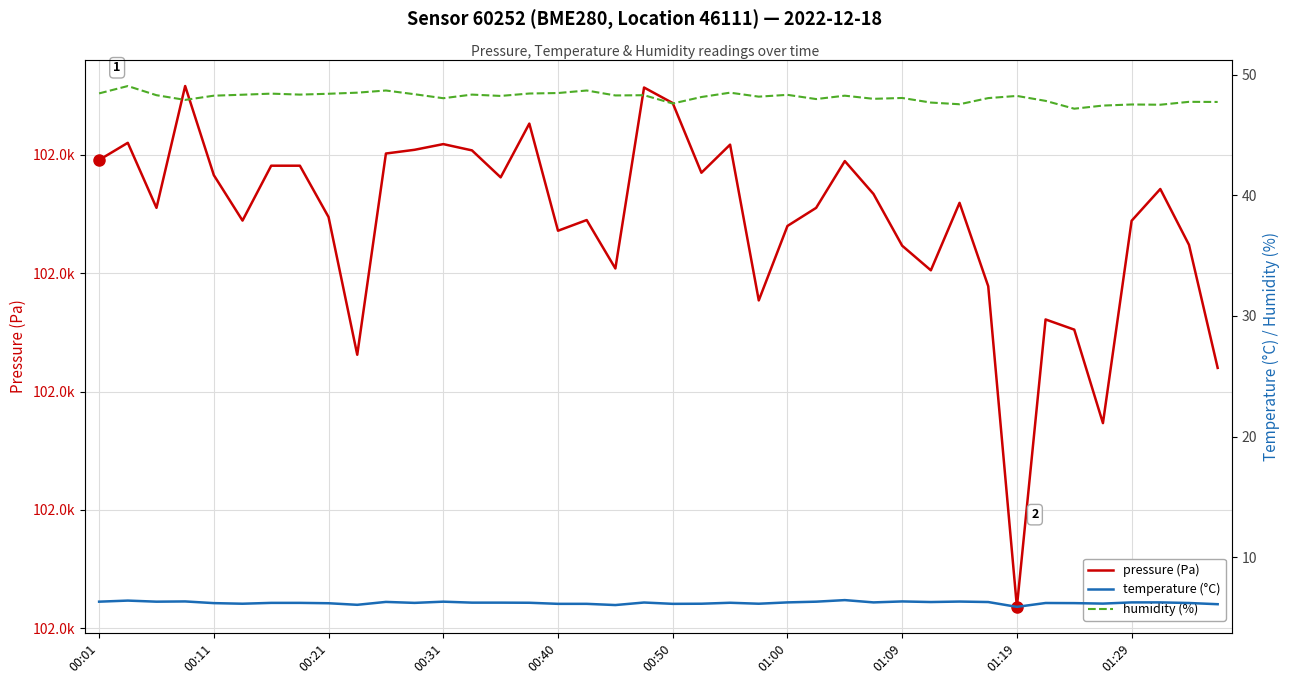

True or false: humidity (%) and pressure (Pa) cross at least once.

False